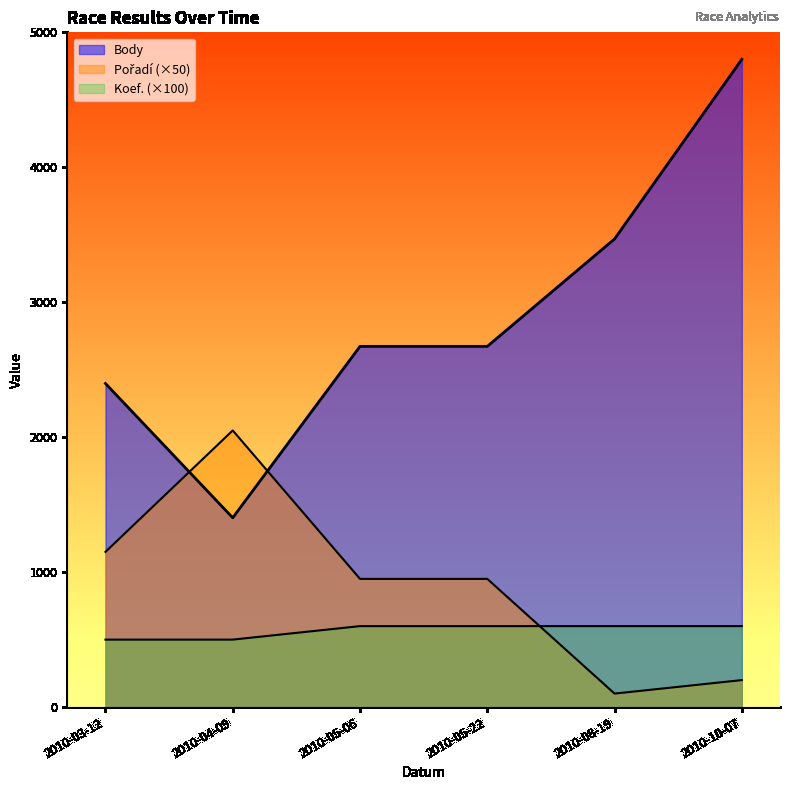

What is the label of the 3rd point from the left?

2010-05-06